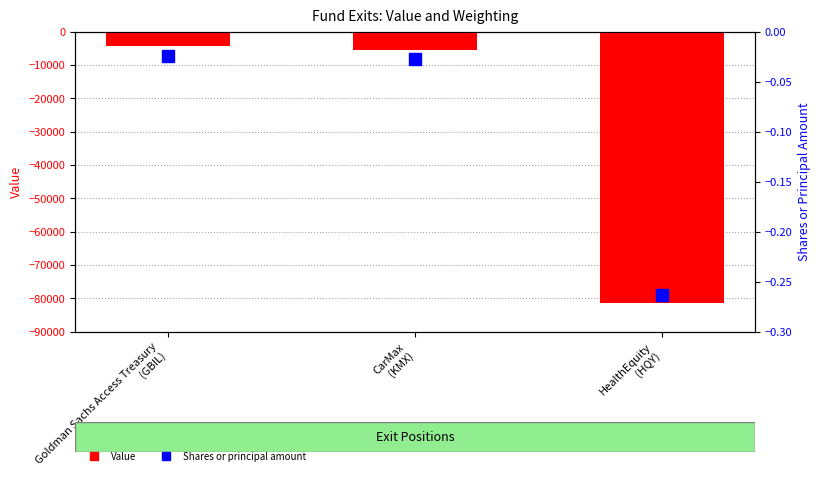

Which category has the lowest value in the Value series?

HealthEquity
(HQY)